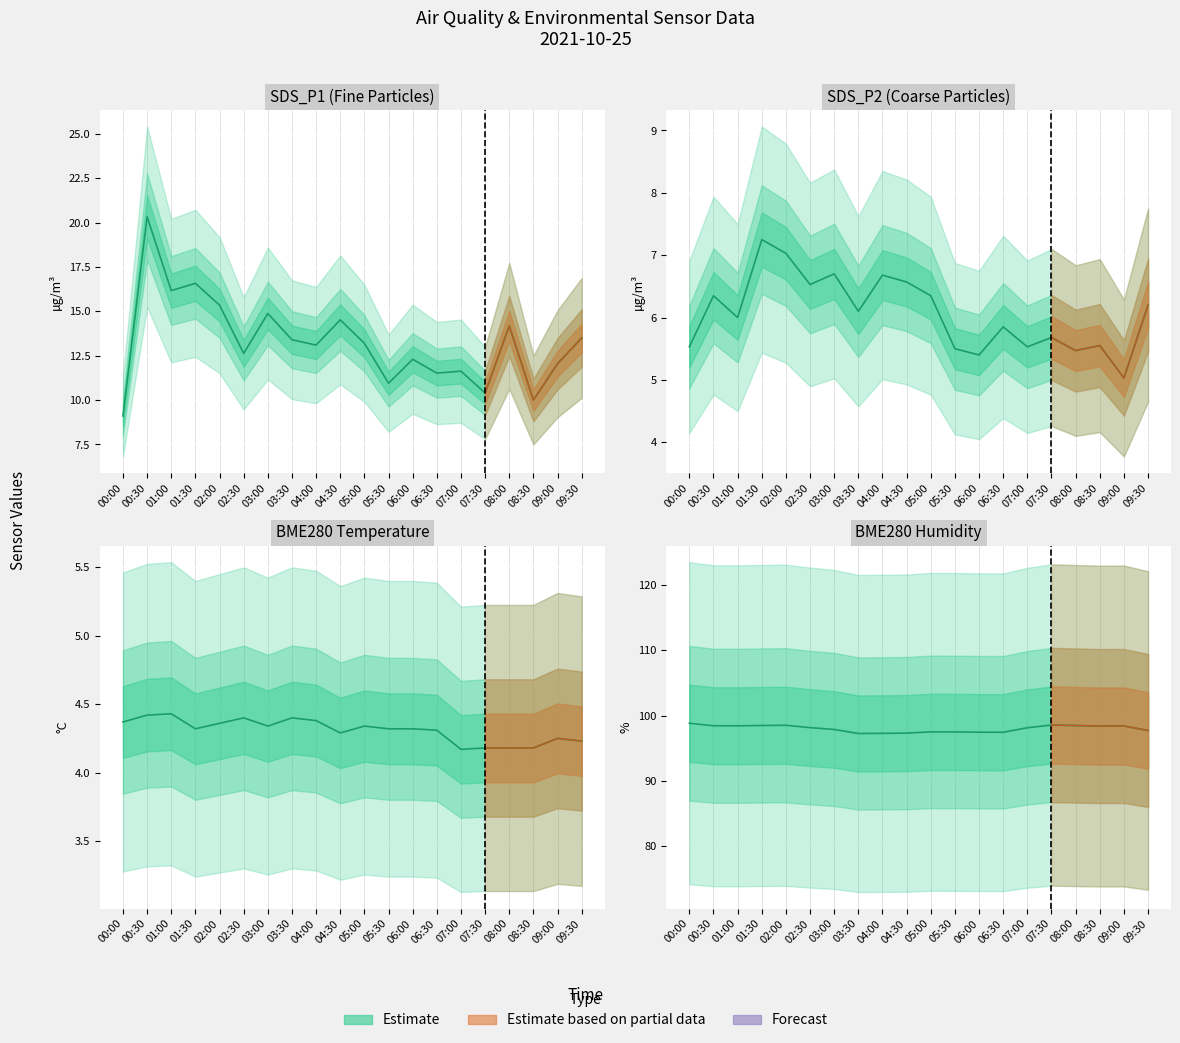

True or false: SDS_P1 and BME280_temperature intersect in this chart.

False